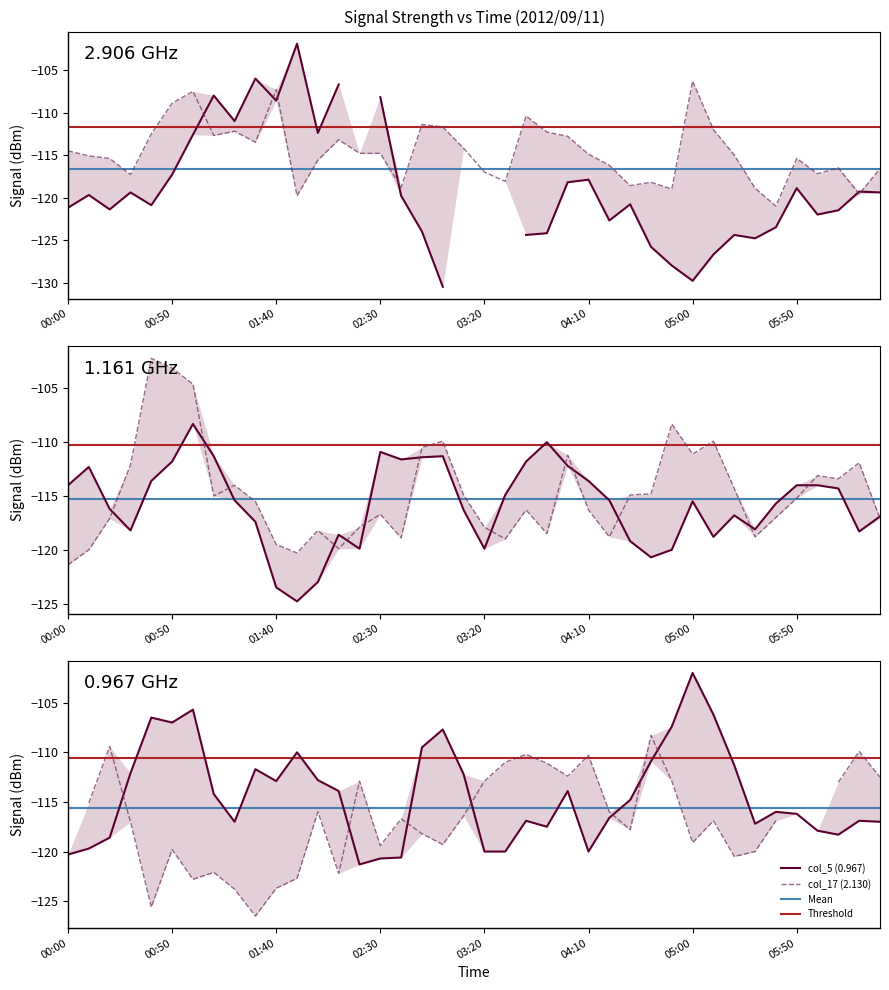

At how many categories does at least one series exceed -119?

40